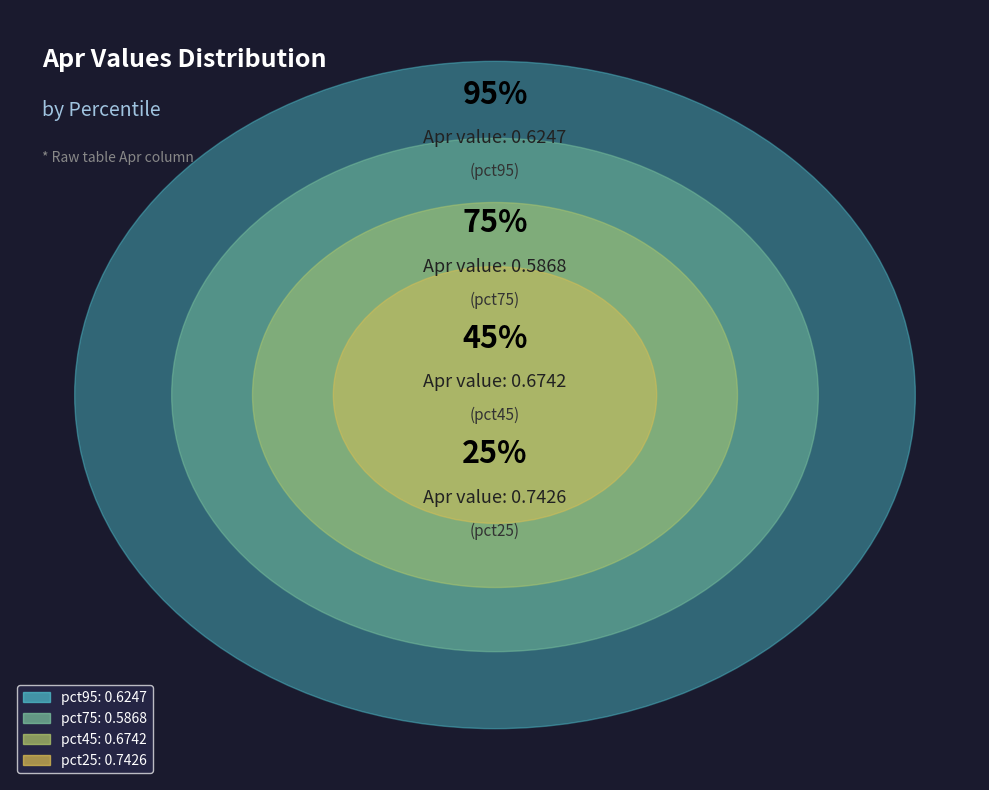

To the nearest percent, what is the average slice percentage?

10%